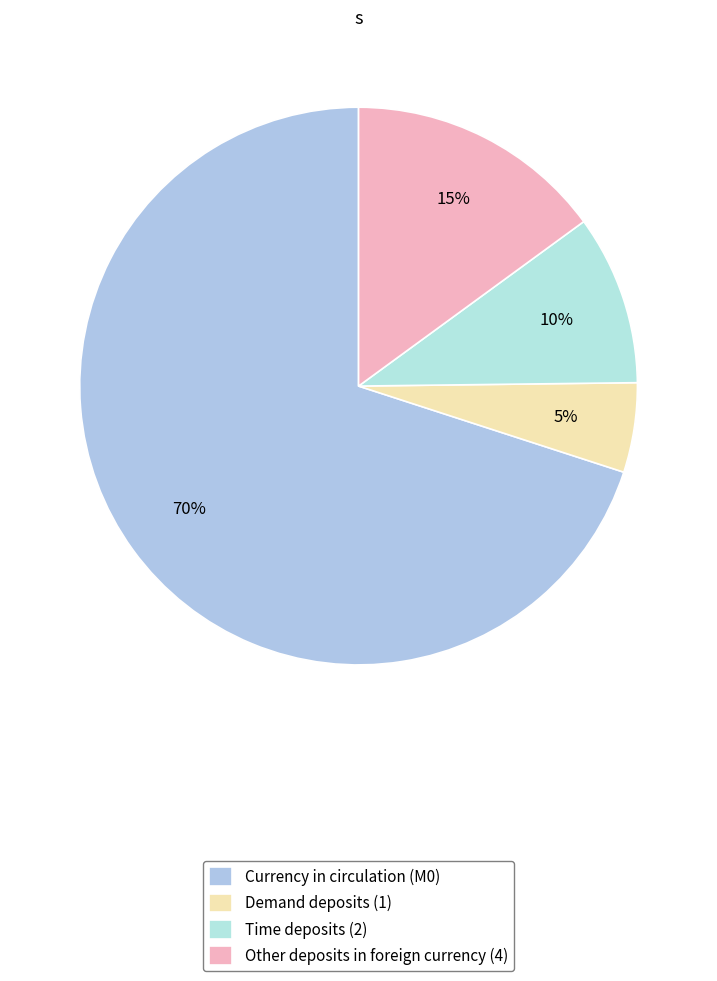

The Other deposits in foreign currency (4) slice represents 15% of the pie. True or false?

True